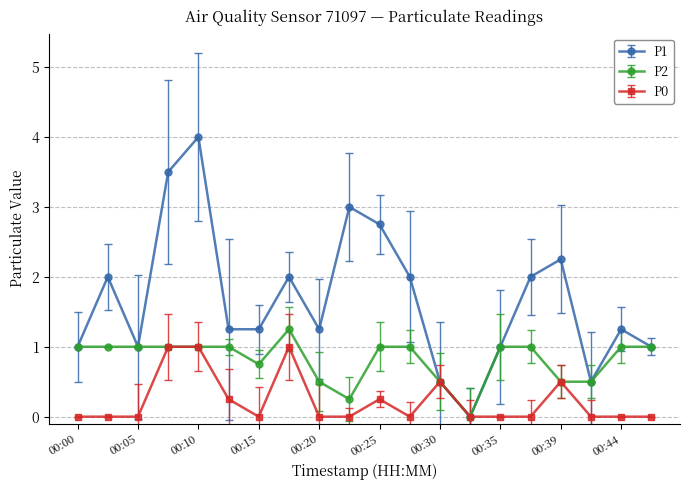

List the series in order of their overall mean, lowest first.

P0, P2, P1